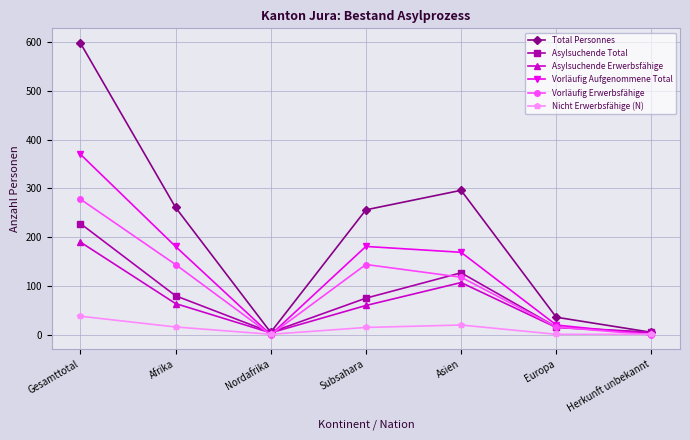

What is the label of the 6th point from the left?

Europa